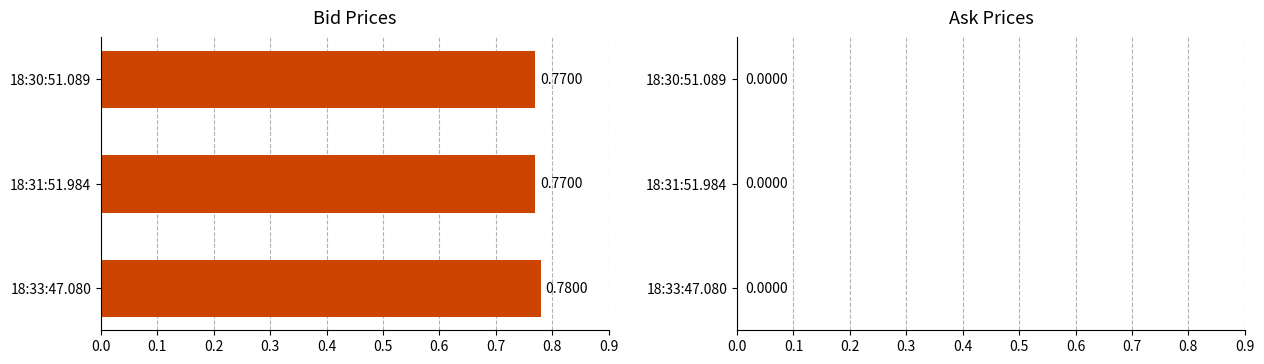

Which has a higher value, 18:33:47.080 or 18:31:51.984?

18:33:47.080